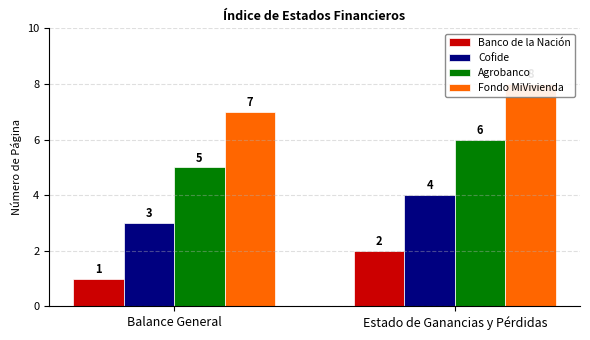

Reading left to right, list all the values displayed in this chart.

Banco de la Nación: 1	2
Cofide: 3	4
Agrobanco: 5	6
Fondo MiVivienda: 7	8